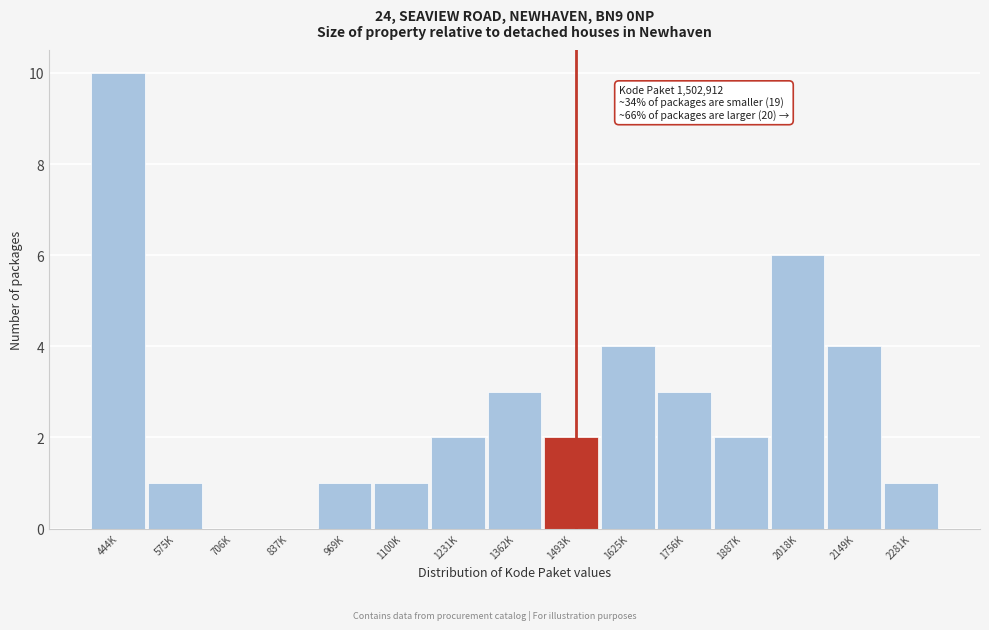

Reading left to right, extract all data points from this chart.

444K=10	575K=1	706K=0	837K=0	969K=1	1100K=1	1231K=2	1362K=3	1493K=2	1625K=4	1756K=3	1887K=2	2018K=6	2149K=4	2281K=1